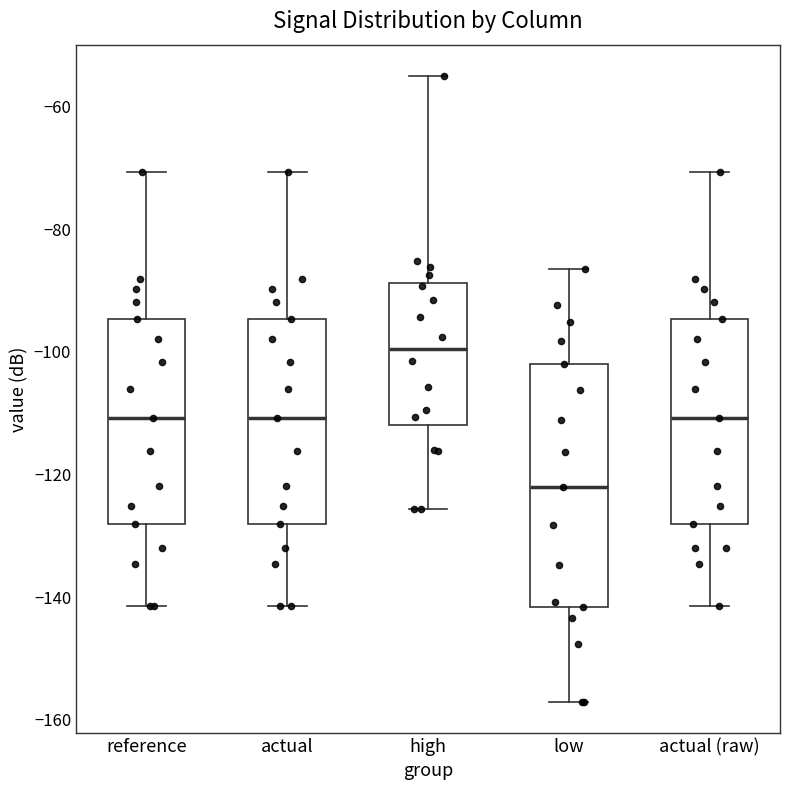

Where is the upper edge of the box for reference on the y-axis? The values are not printed on the chart, so give them approximately, as read against the axis.

-94